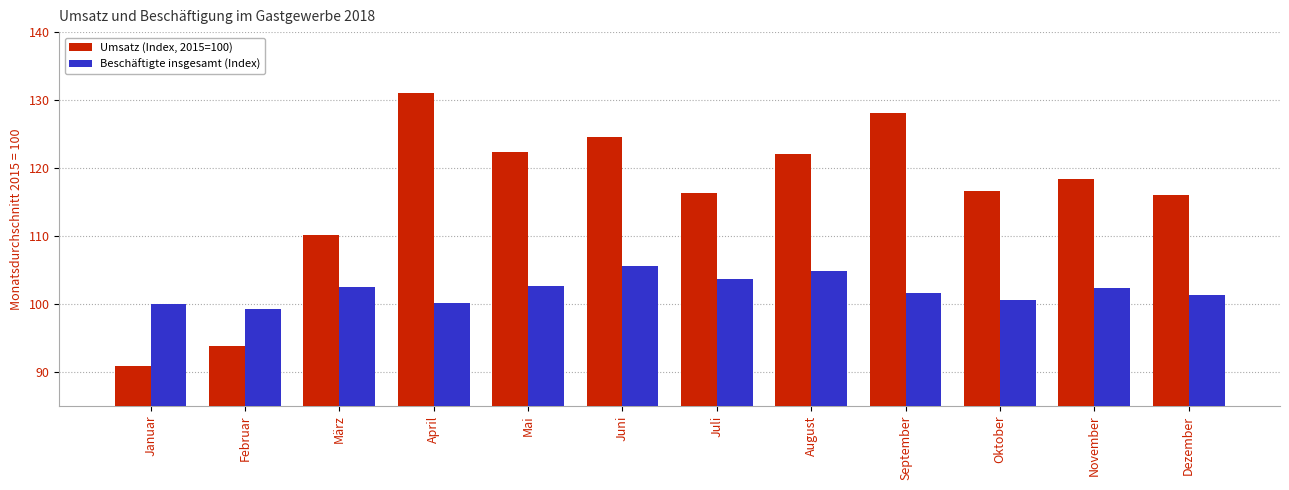

Are the bars grouped side by side (vs. stacked)?

Yes